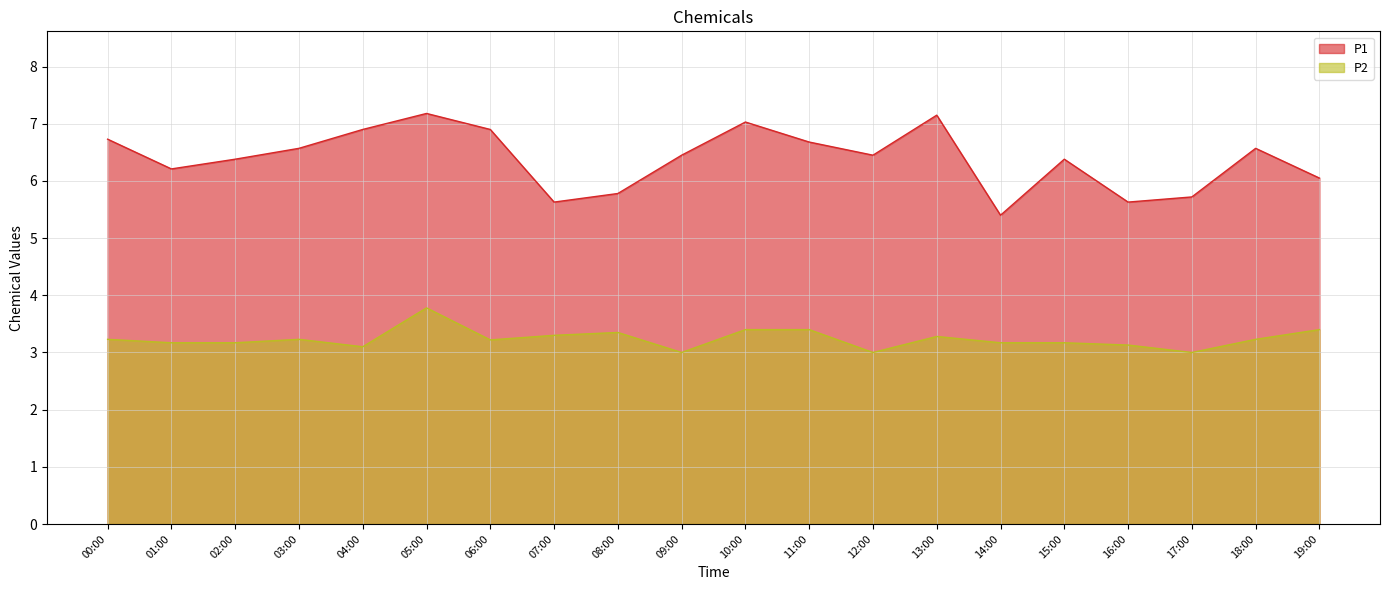

What is the difference between the P1 values at 17:00 and 06:00?

1.2